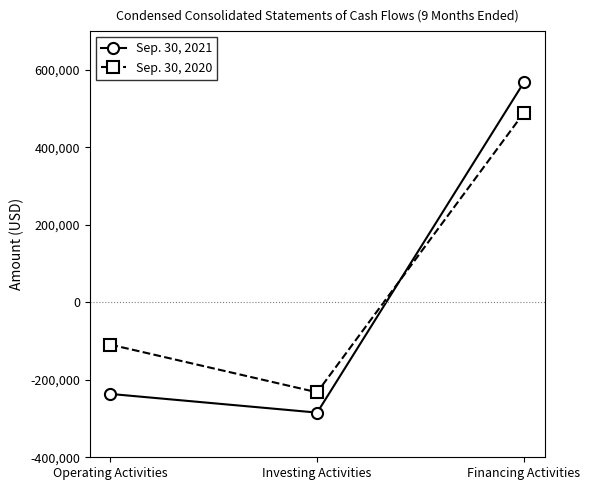

Reading left to right, transcribe all the data shown in this chart.

Sep. 30, 2021: Operating Activities=-236500	Investing Activities=-284697	Financing Activities=567673
Sep. 30, 2020: Operating Activities=-109210	Investing Activities=-232295	Financing Activities=489053